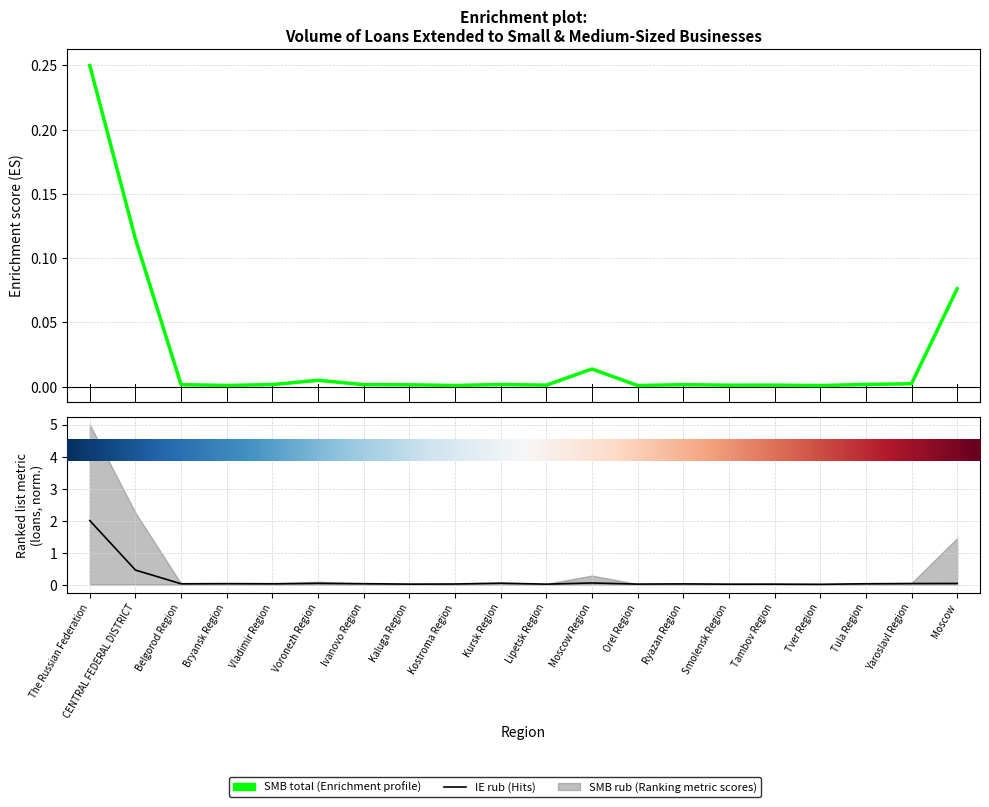

At which category does the chart reach its minimum across all series?

Tver Region